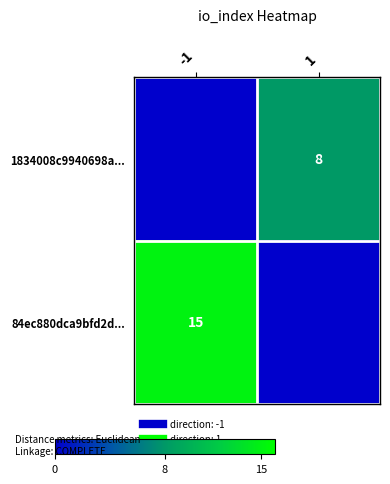

What is the difference between the maximum and minimum values in the 1834008c9940698a... series?

8